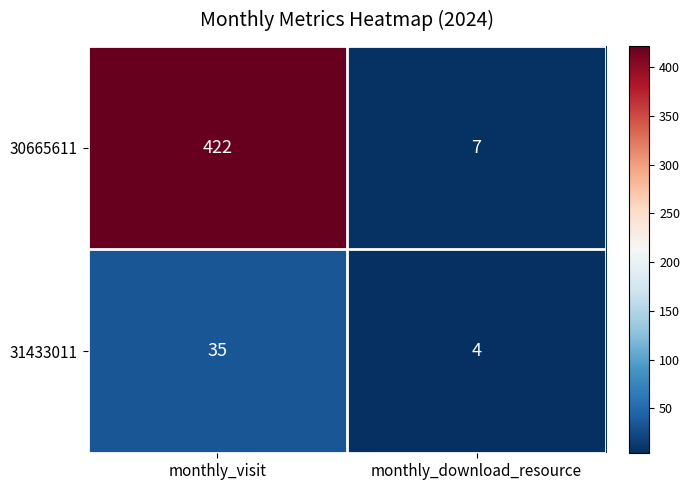

What is the total value across all series at monthly_download_resource?

11